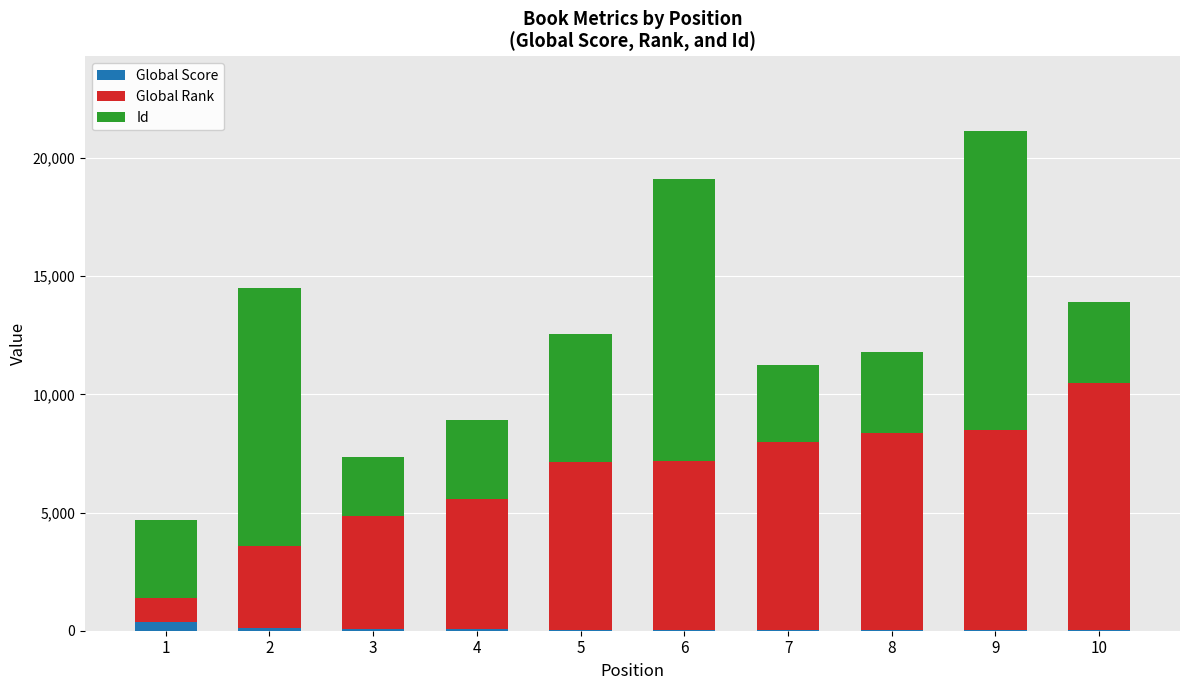

At which category is the sum across all series the highest?

9